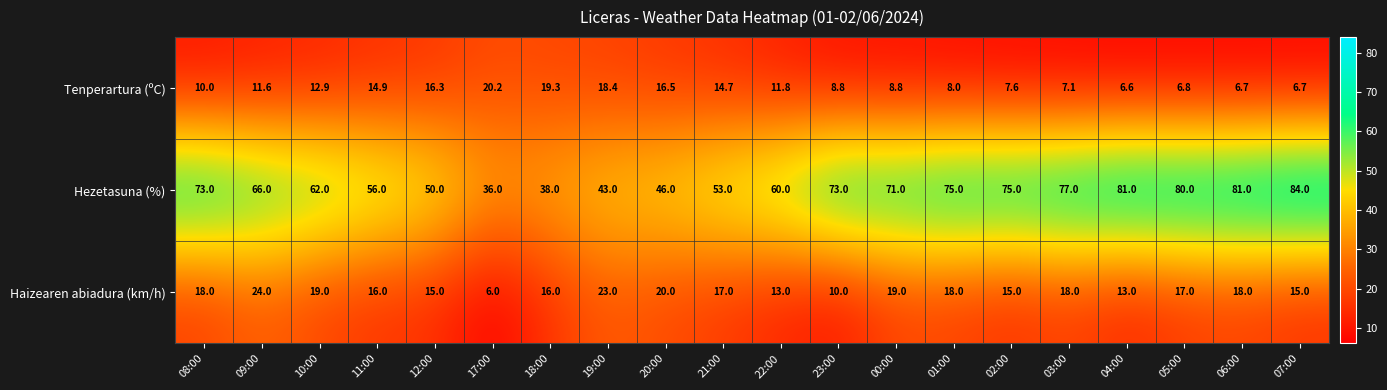

Rank the series at 05:00 from highest to lowest value.

Hezetasuna (%), Haizearen abiadura (km/h), Tenperartura (ºC)